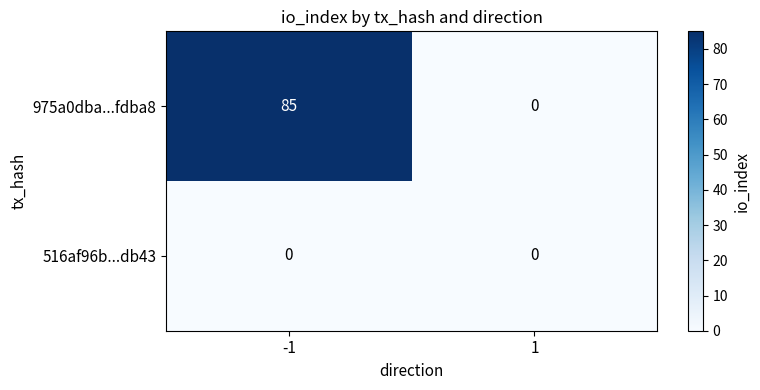

How many data points does each series have?

2